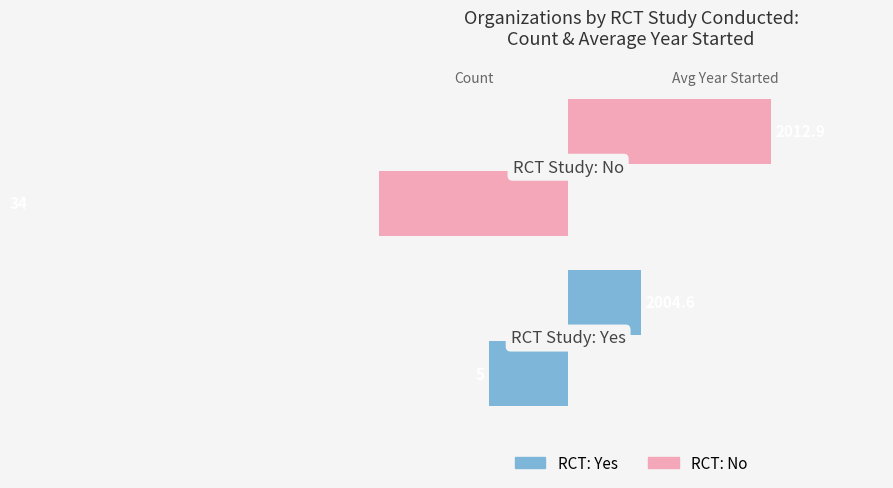

At how many categories does at least one series exceed -11?

2